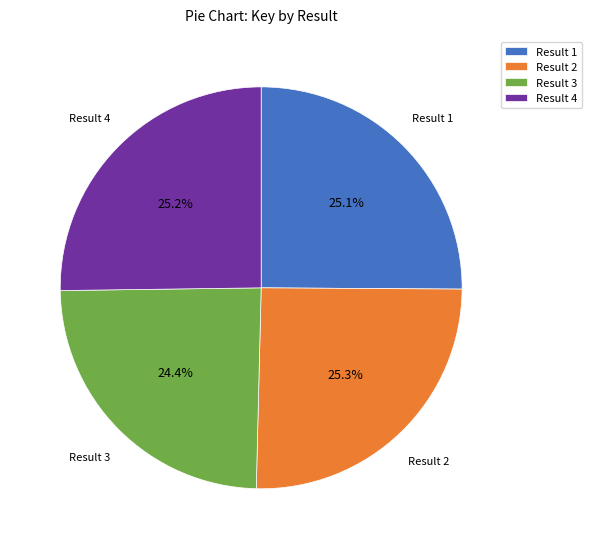

Is there any slice that represents more than half of the pie?

No